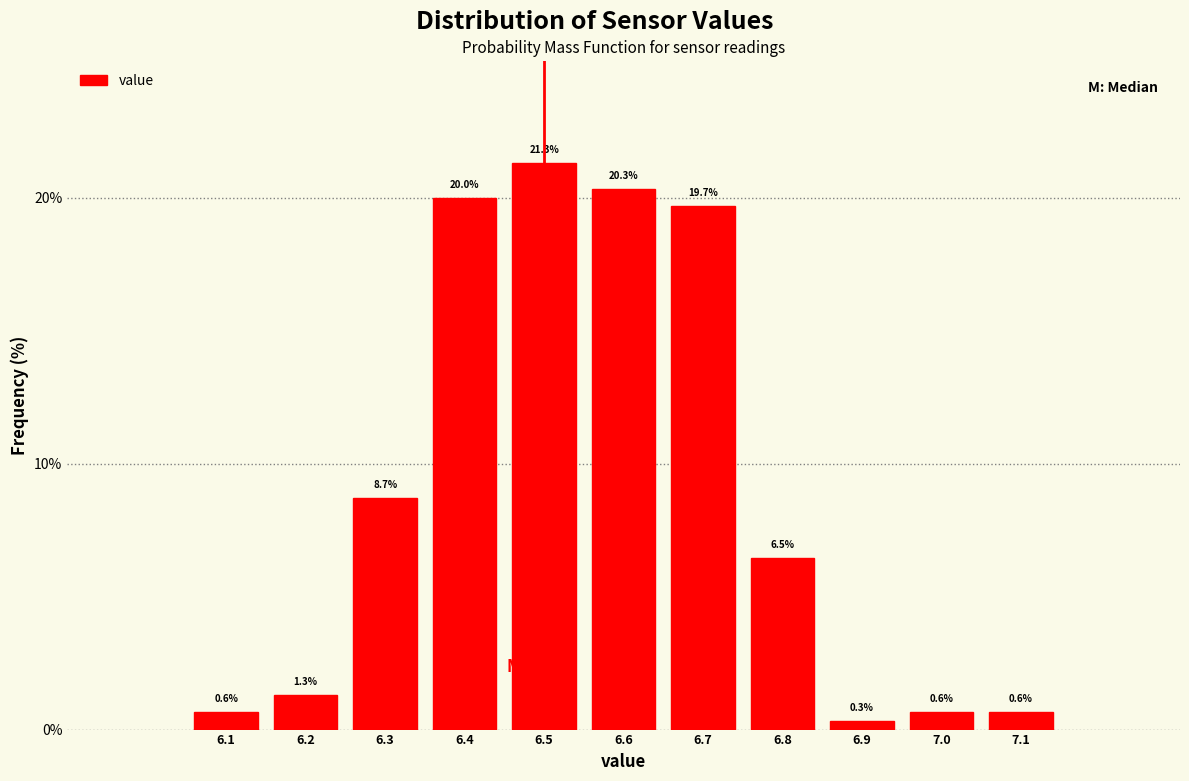

Reading left to right, what are all the values shown in this chart?

6.1=0.6	6.2=1.3	6.3=8.7	6.4=20.0	6.5=21.3	6.6=20.3	6.7=19.7	6.8=6.5	6.9=0.3	7.0=0.6	7.1=0.6